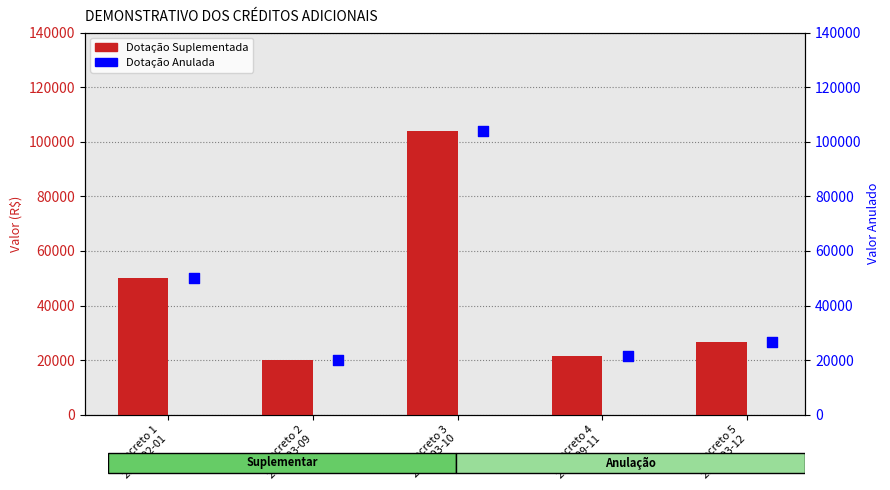

At how many categories does at least one series exceed 81892?

1